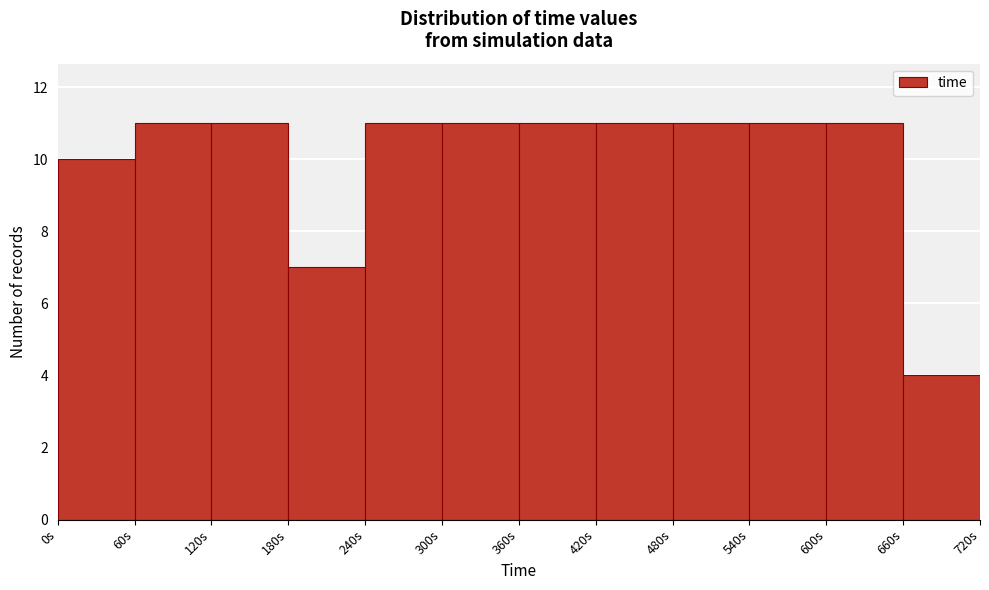

Reading left to right, transcribe this chart: for each bar, give the range it covers on the x-axis and its height. The values are not printed on the chart, so give them approximately, as read against the axis.

0 to 60: 10
60 to 120: 11
120 to 180: 11
180 to 240: 7
240 to 300: 11
300 to 360: 11
360 to 420: 11
420 to 480: 11
480 to 540: 11
540 to 600: 11
600 to 660: 11
660 to 720: 4